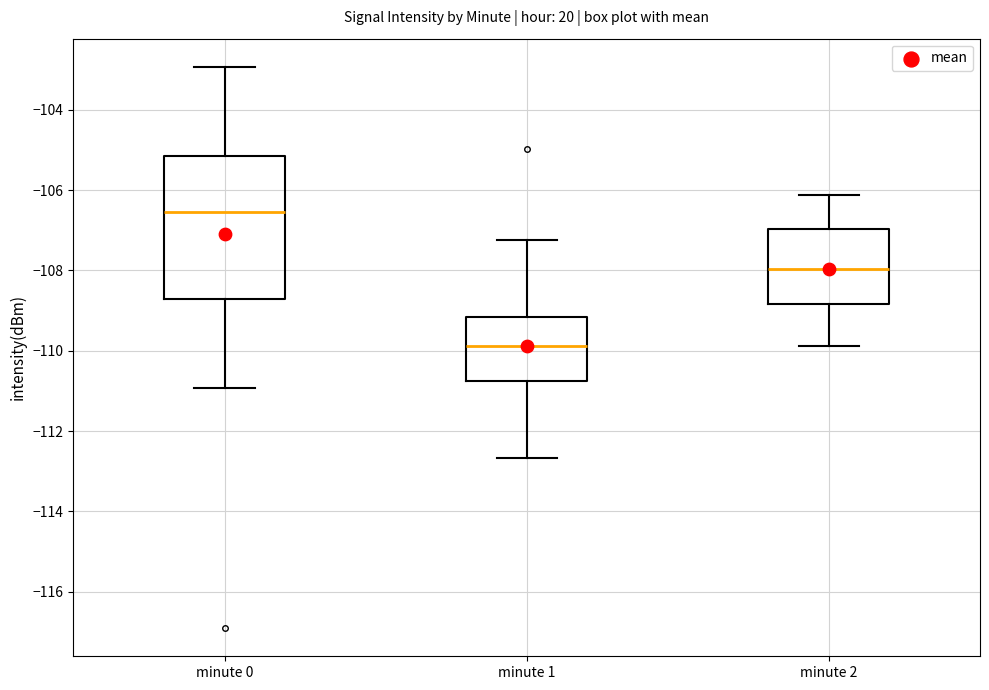

Where does the upper whisker of the box for minute 2 end on the y-axis? The values are not printed on the chart, so give them approximately, as read against the axis.

-106.2